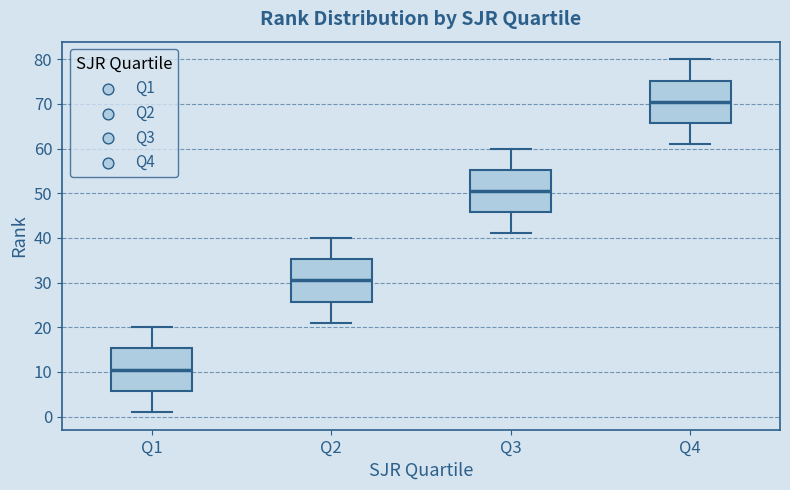

Which box's median line is the highest?

Q4